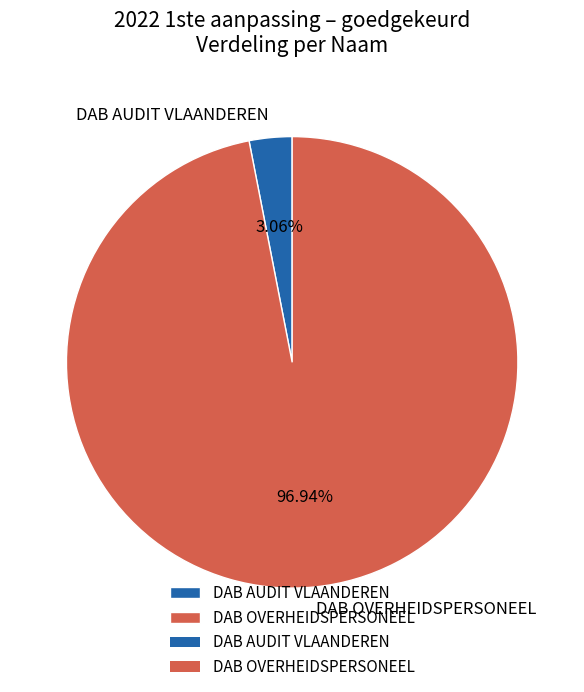

Count the number of slices in the pie.

2